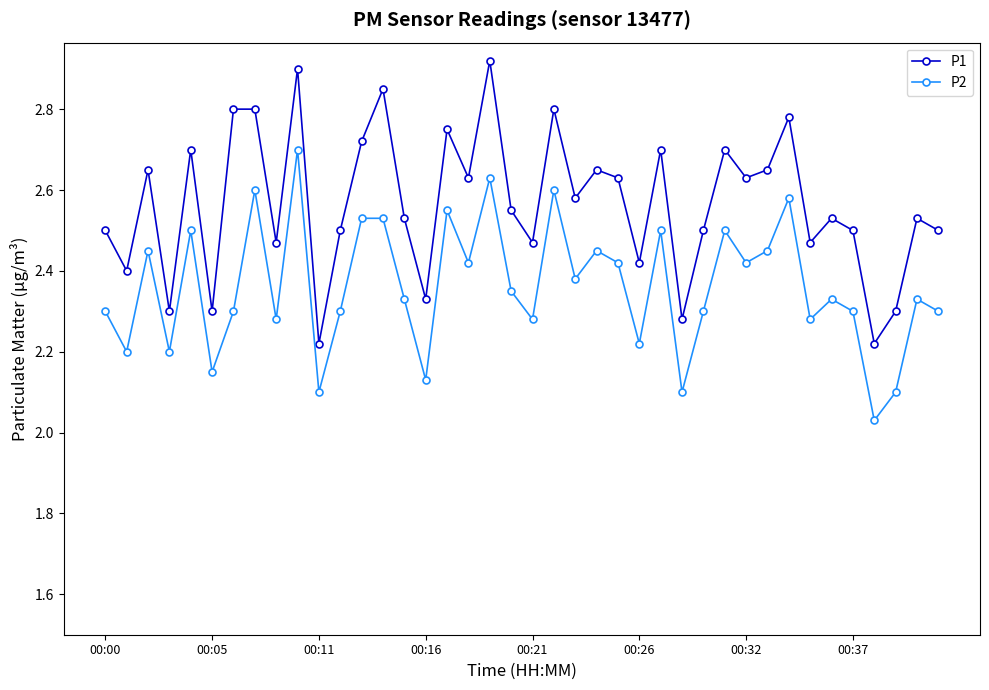

What is the sum of all P1 values?

102.7